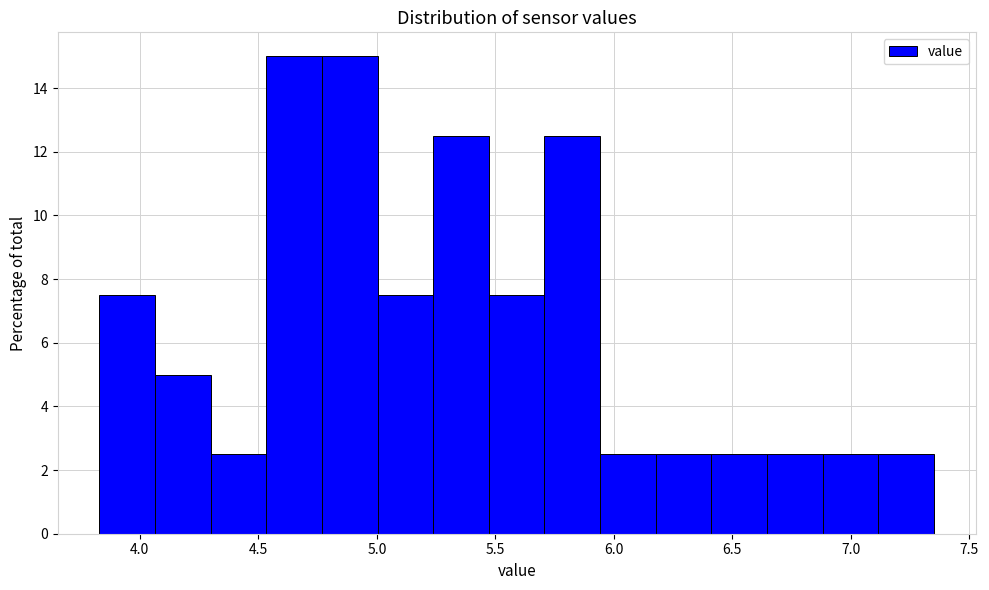

What is the height of the bar covering 5.25 to 5.45 on the x-axis? Neither the bar edges nor the heights are printed on the chart, so give them approximately, as read against the axes.

12.6